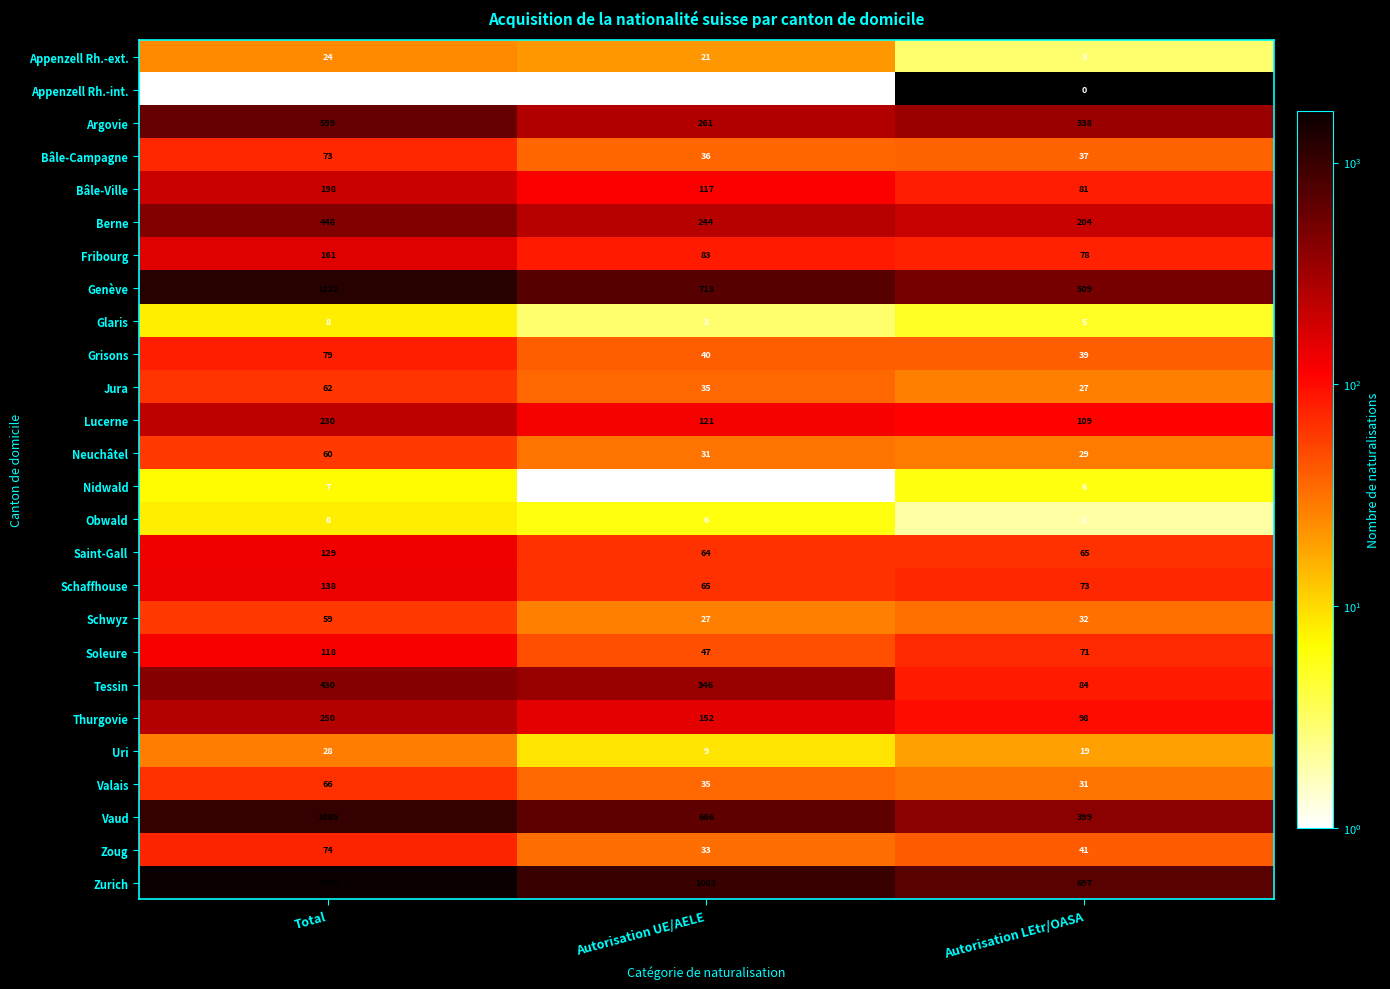

Which series has the widest spread of values?

Zurich